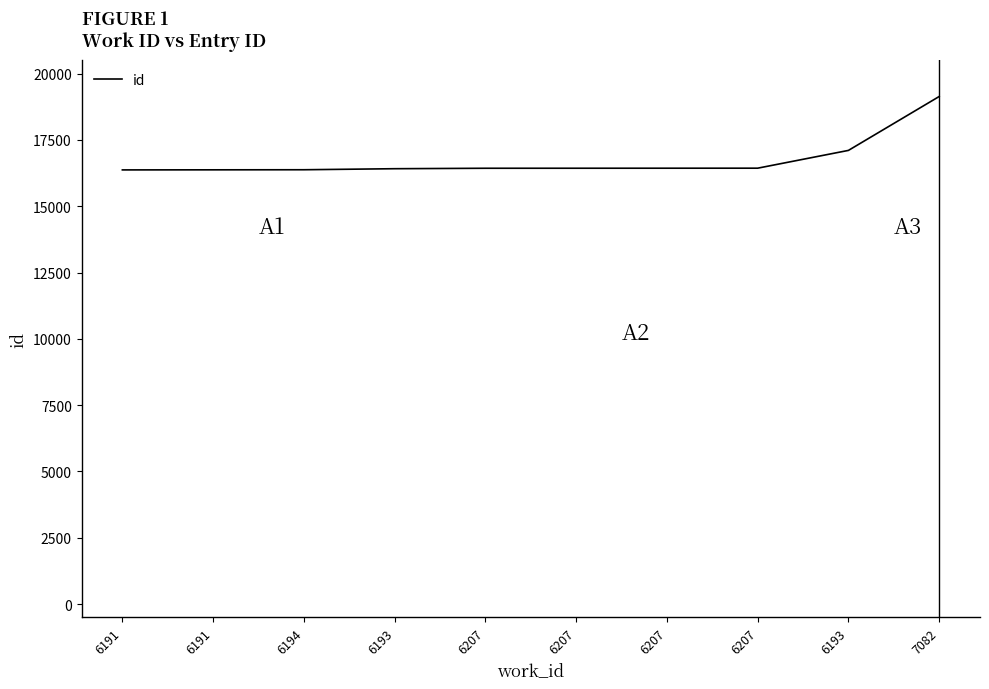

List the labels in order of value, largest first.

7082, 6193, 6207, 6207, 6207, 6207, 6193, 6194, 6191, 6191